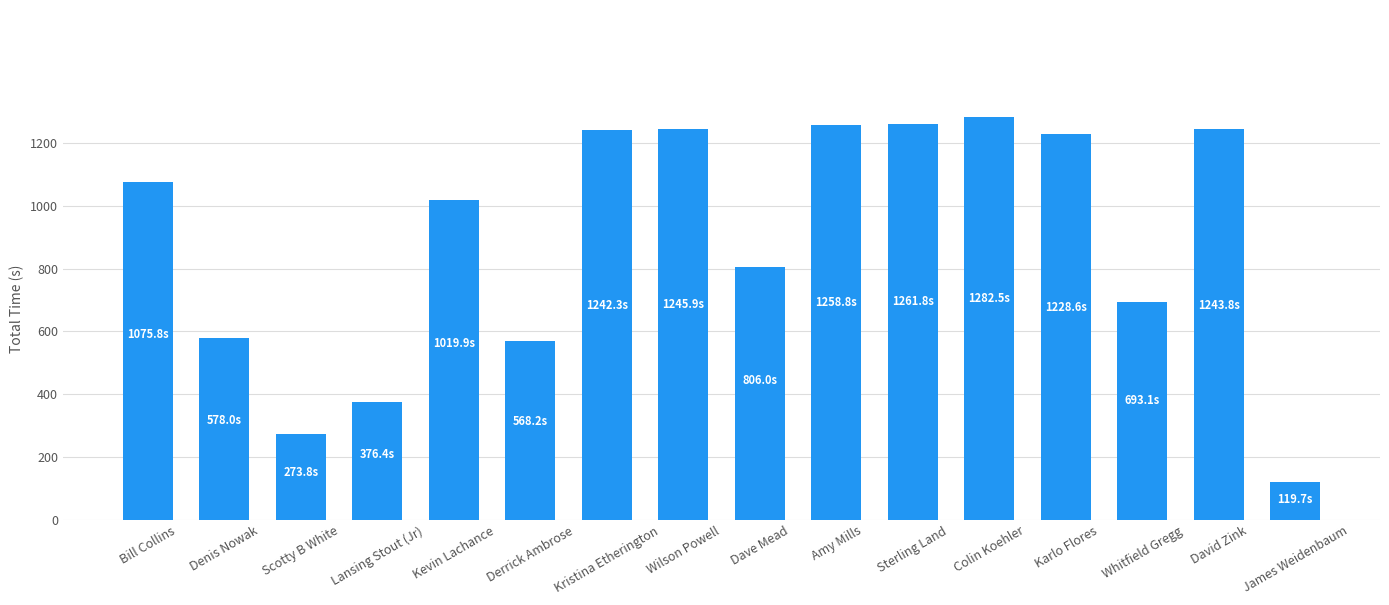

How many distinct data groups are displayed?

1